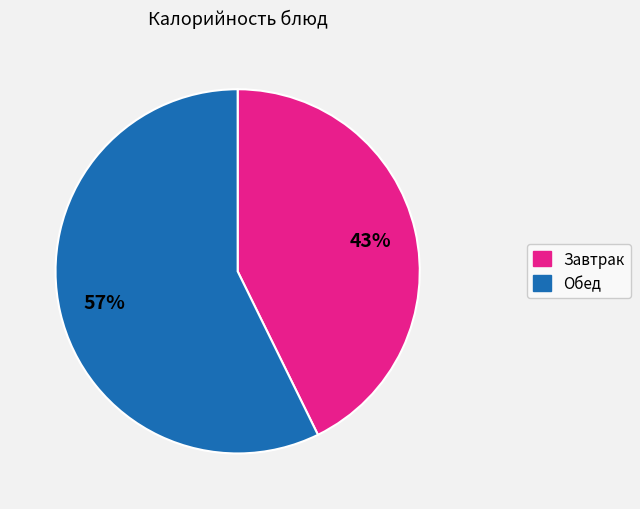

Does any single category account for the majority?

Yes